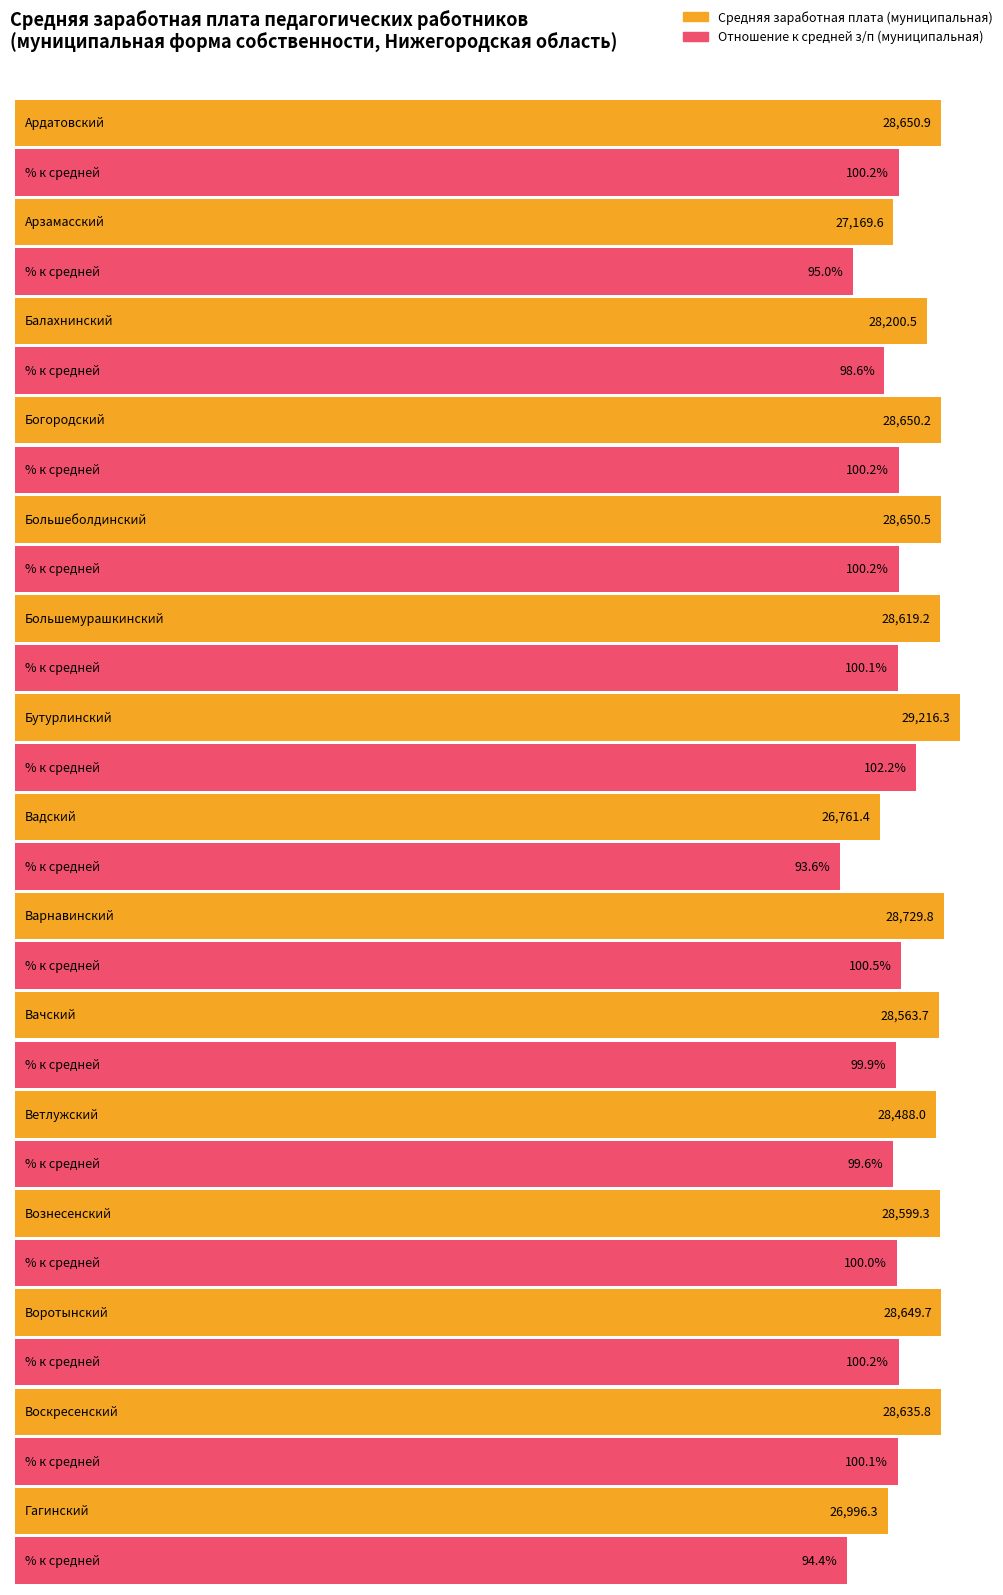

Reading left to right, what are all the values shown in this chart?

Средняя заработная плата (муниципальная): 28650.9	27169.6	28200.5	28650.2	28650.5	28619.2	29216.3	26761.4	28729.8	28563.7	28488.0	28599.3	28649.7	28635.8	26996.3
Отношение к средней з/п (муниципальная): 100.2	95.0	98.6	100.2	100.2	100.1	102.2	93.6	100.5	99.9	99.6	100.0	100.2	100.1	94.4